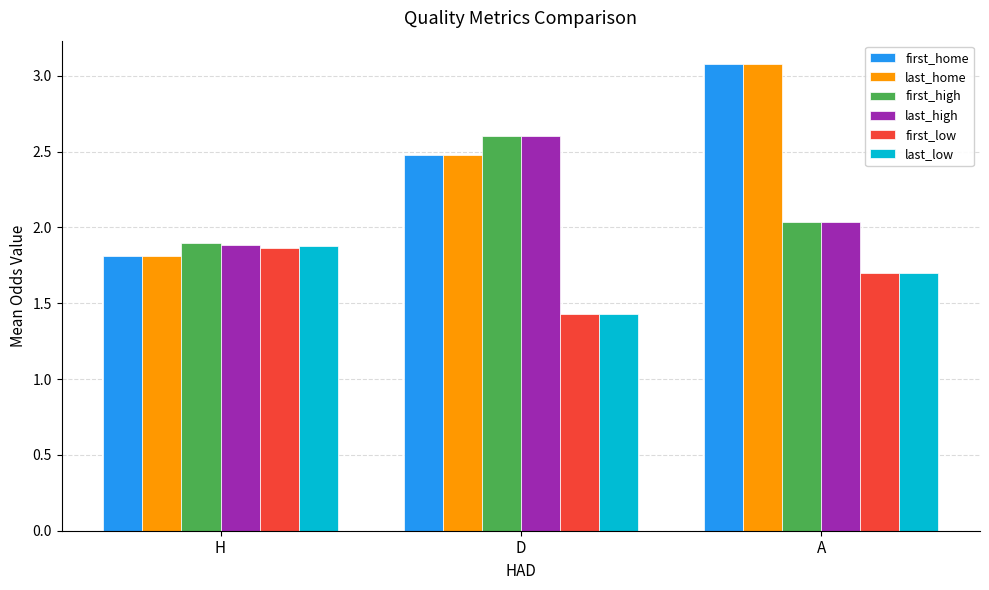

Which series has the largest range (max minus min)?

first_home